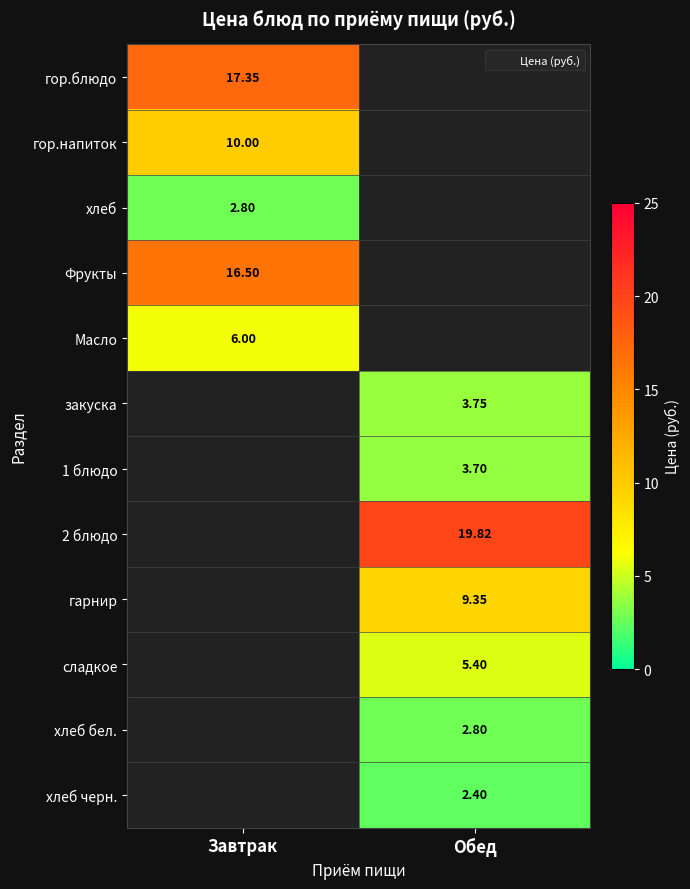

Is the value of хлеб бел. at Завтрак greater than the value of Масло at Обед?

No